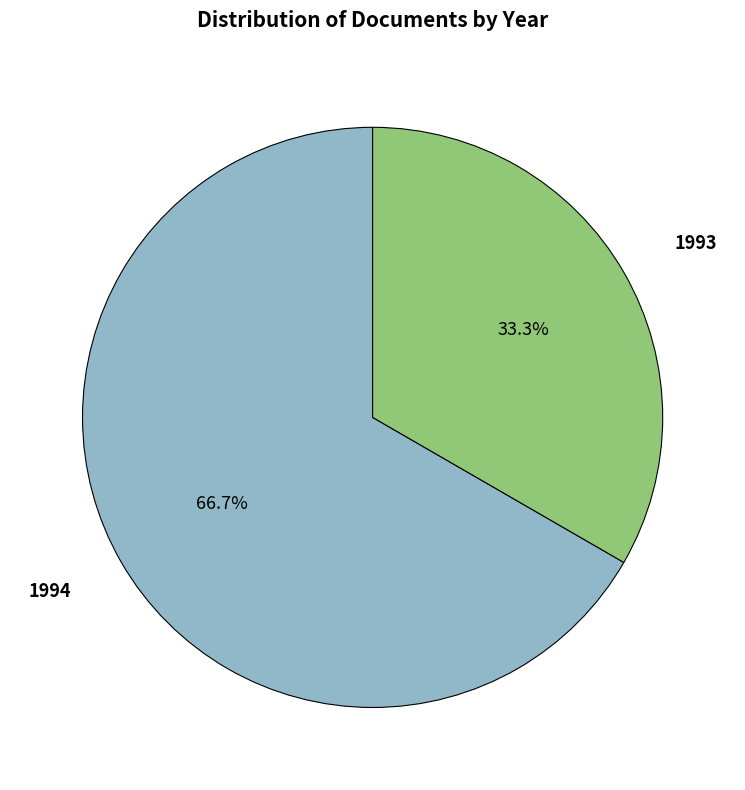

How many slices are in this pie chart?

2